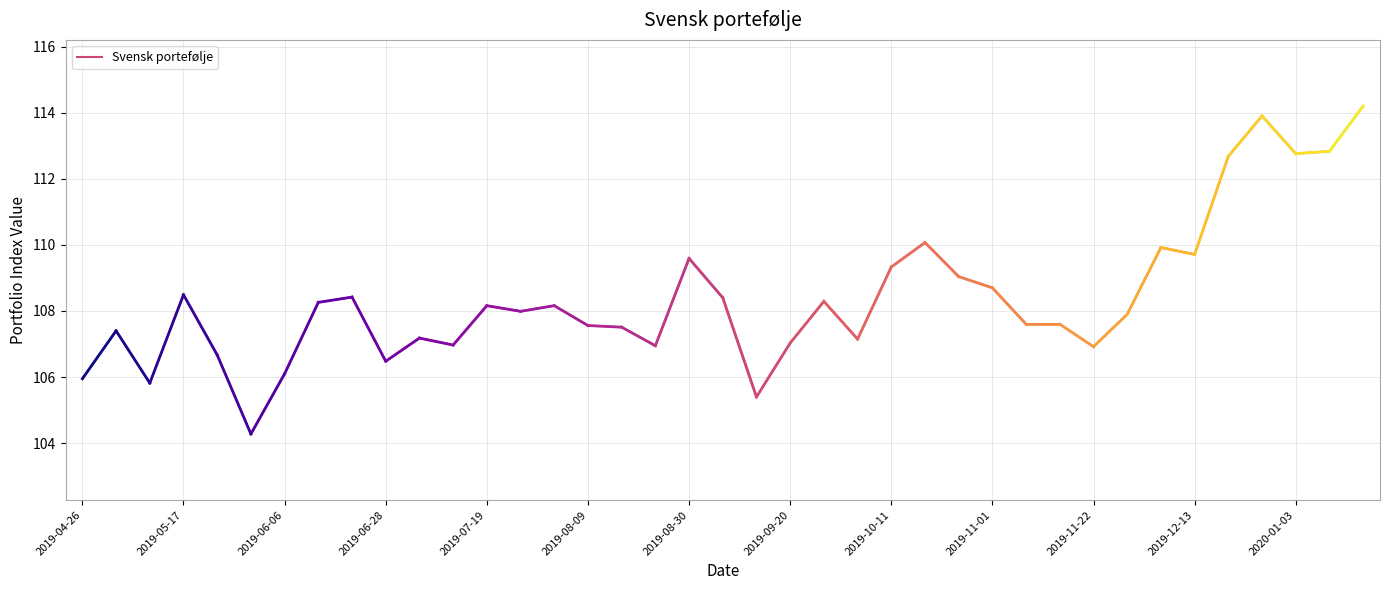

What is the difference between the maximum and minimum values?

9.9